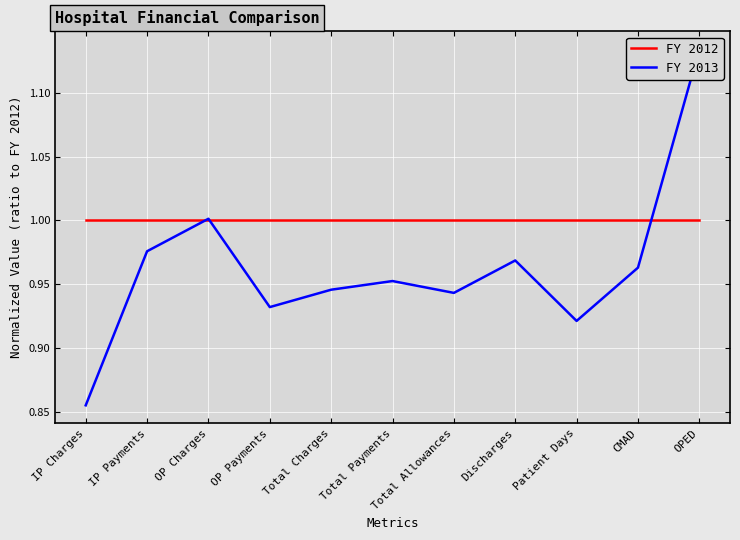

Is the value of FY 2013 at Total Allowances greater than the value of FY 2012 at Patient Days?

No